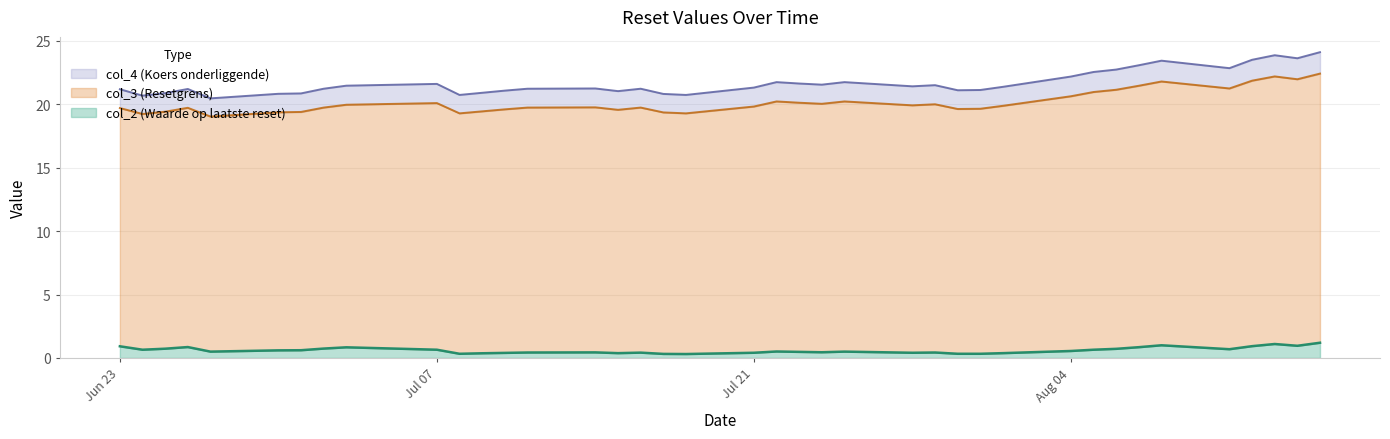

The col_4 series shows 28.1 at 2025-06-25. True or false?

False